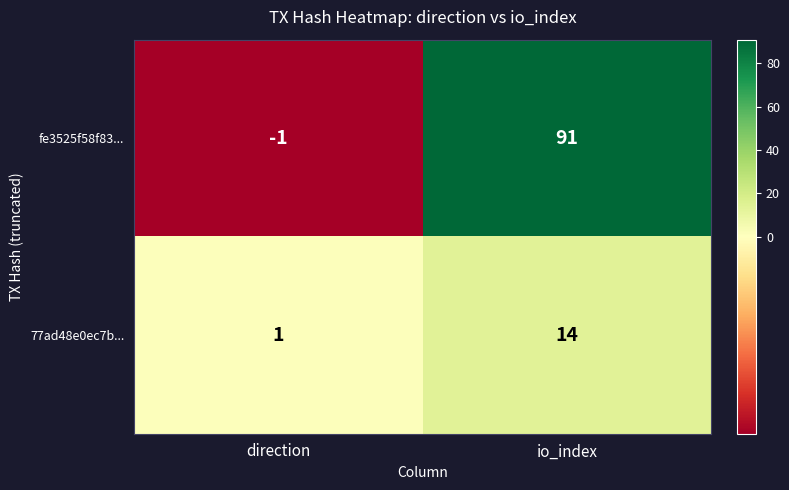

List the series in order of their overall mean, lowest first.

77ad48e0ec7b..., fe3525f58f83...